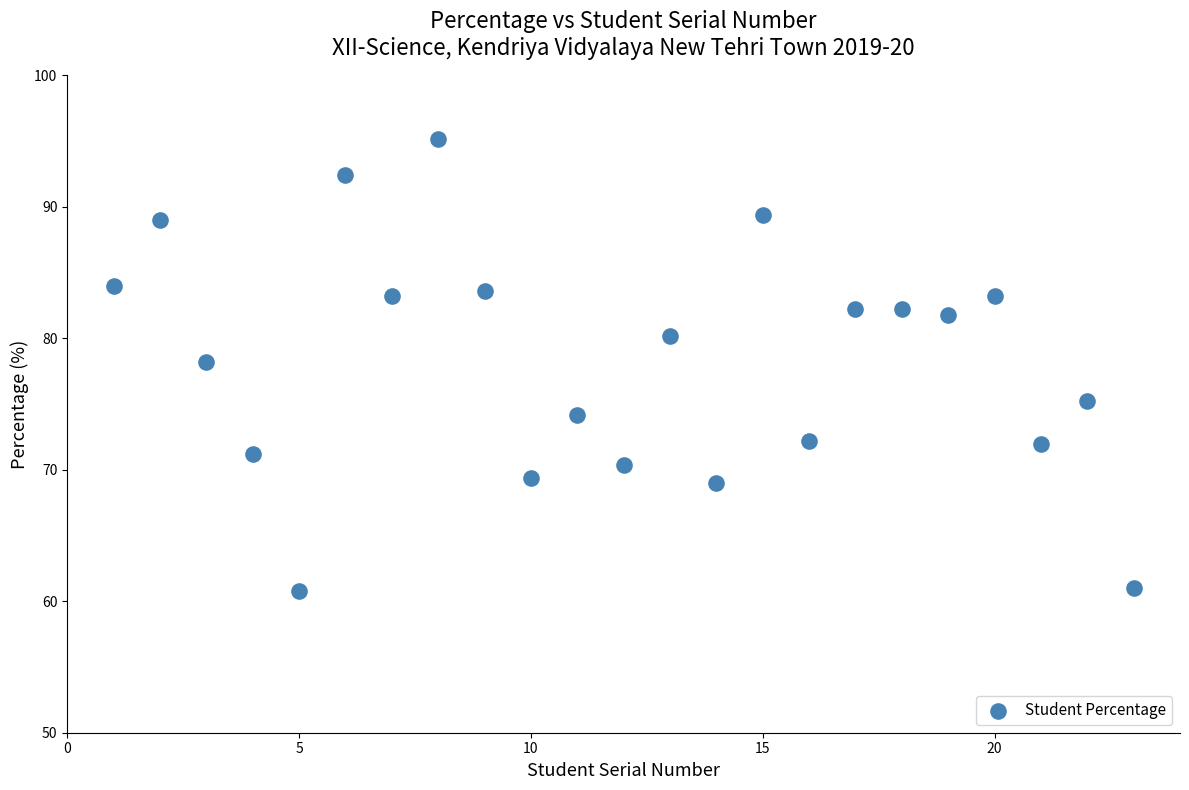

What is the range of Y values (max minus min)?

34.4